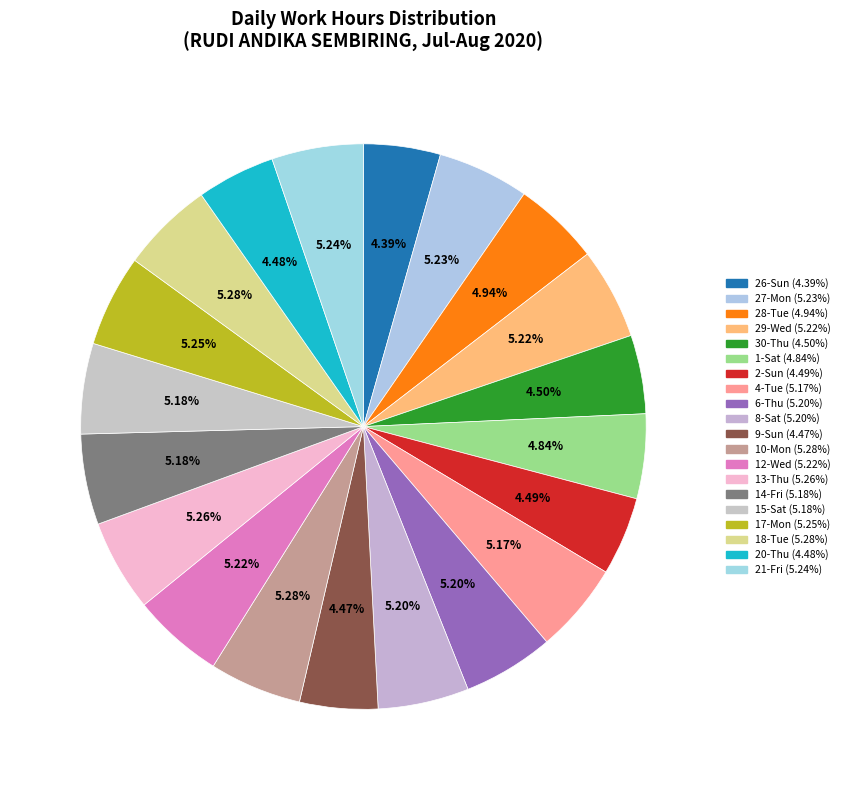

Rank the categories by value from lowest to highest.

26-Sun, 9-Sun, 20-Thu, 2-Sun, 30-Thu, 1-Sat, 28-Tue, 4-Tue, 15-Sat, 14-Fri, 6-Thu, 8-Sat, 12-Wed, 29-Wed, 27-Mon, 21-Fri, 17-Mon, 13-Thu, 10-Mon, 18-Tue